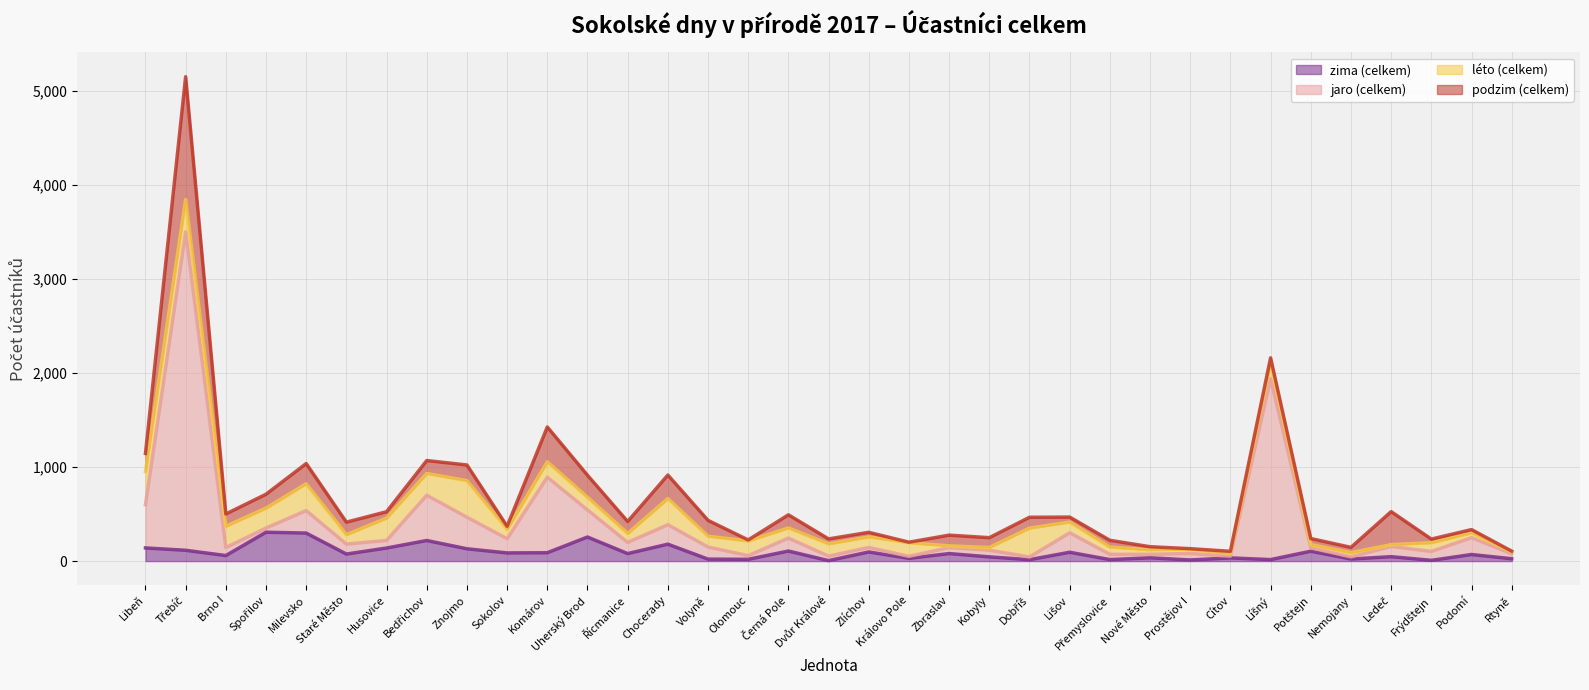

Between Nemojany and Černá Pole, which is larger?

Černá Pole